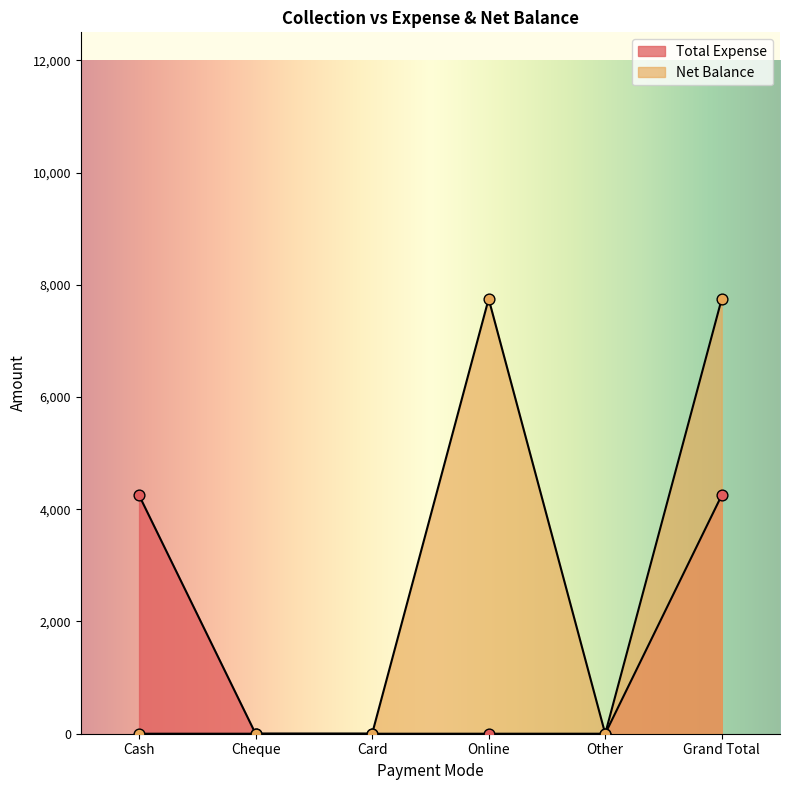

At which category is the sum across all series the highest?

Grand Total